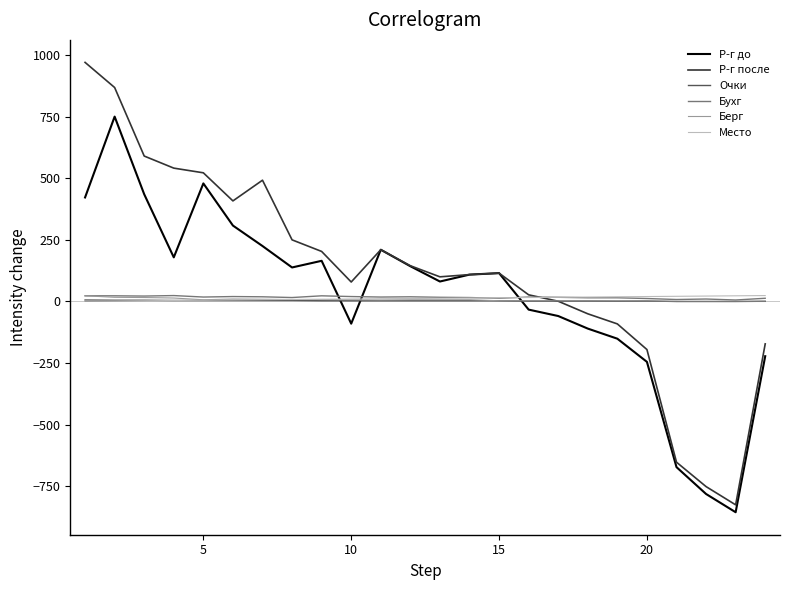

Which series has the largest range (max minus min)?

Р-г после